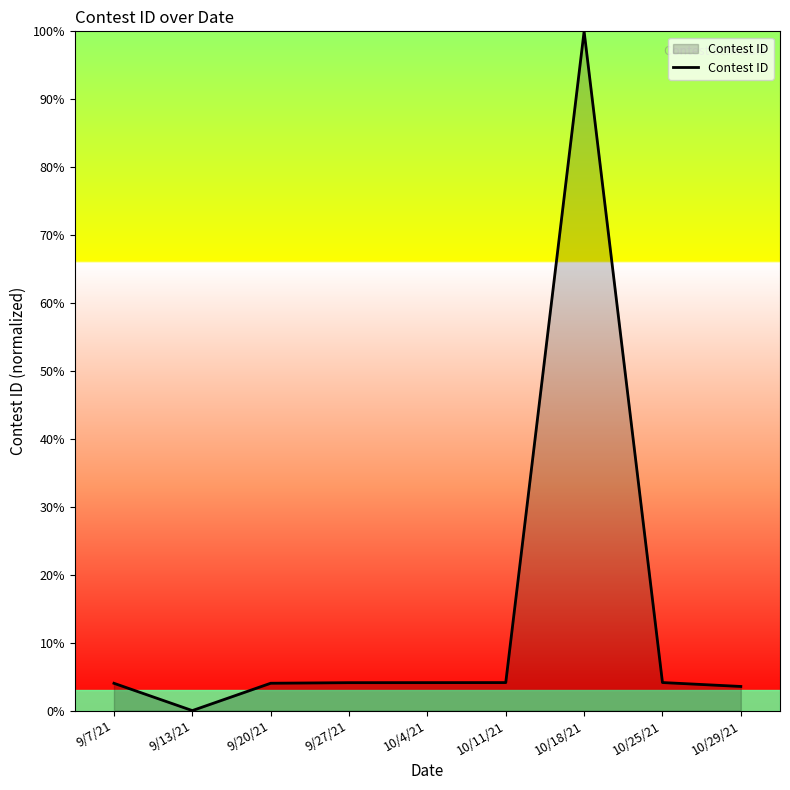

How many lines are shown in the chart?

1